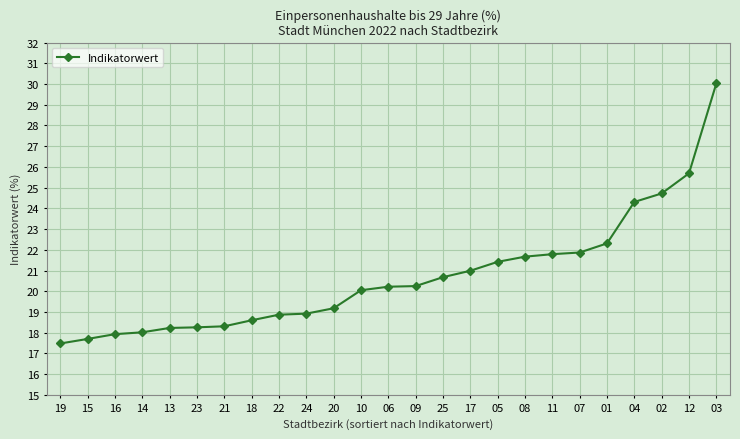

What is the greatest value displayed?

30.0